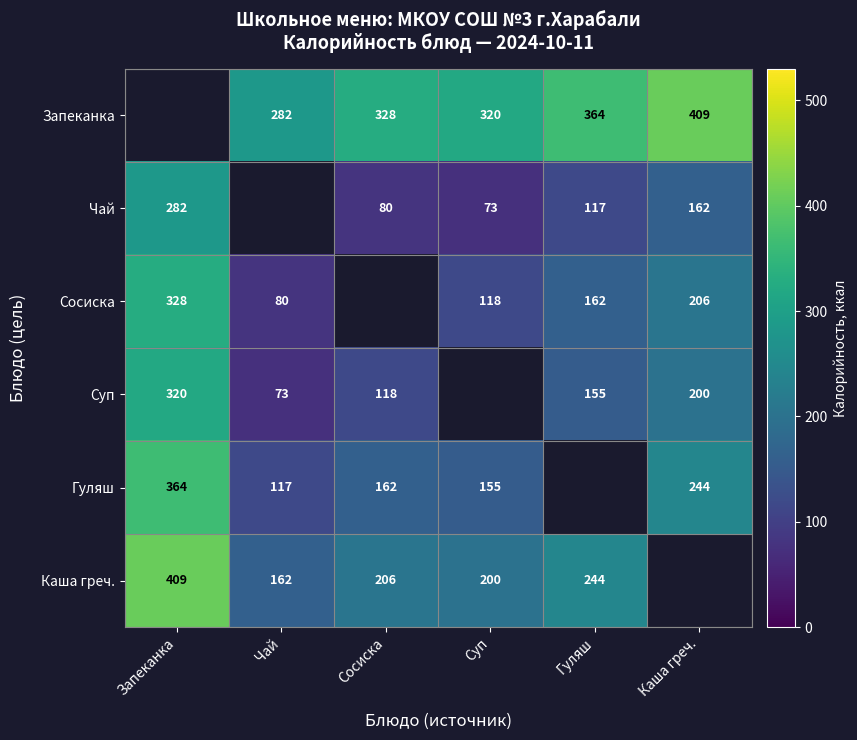

Is it true that Гуляш equals 31.9 at Суп?

False